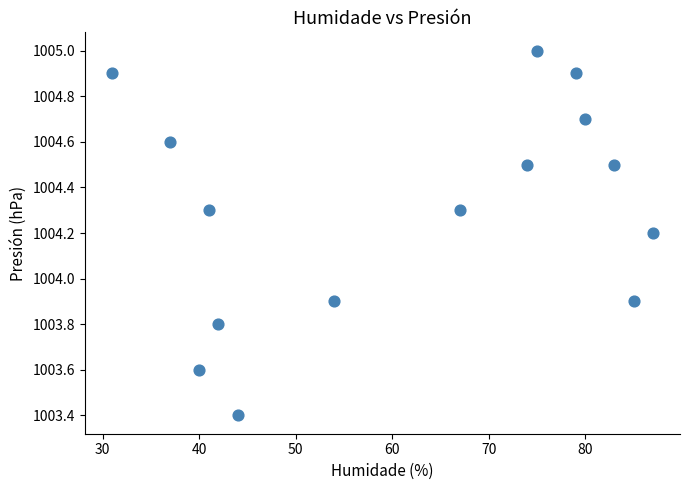

What is the range of X values (max minus min)?

56.0